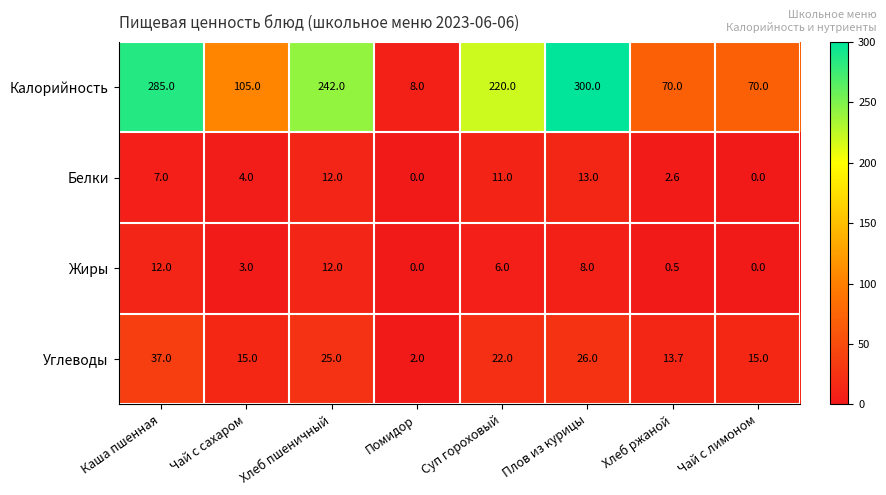

Where is Углеводы nearest to the value 19?

Суп гороховый